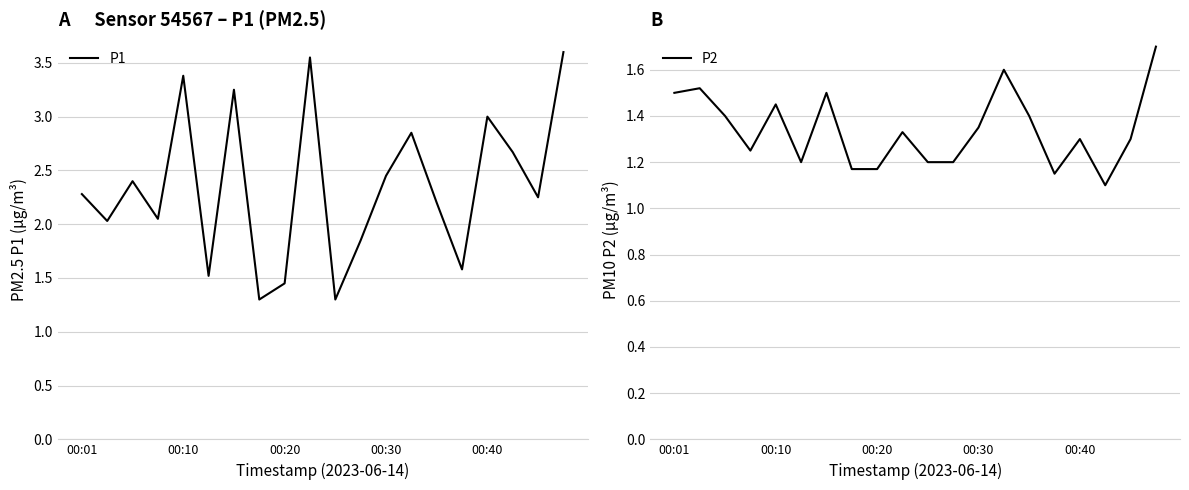

What is the highest value of the P2 series?

1.7